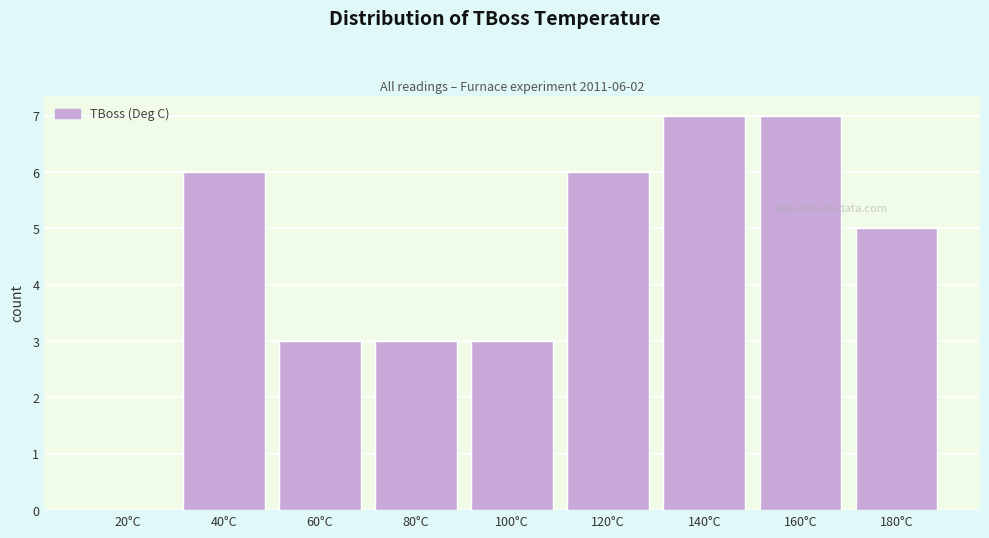

Reading right to left, list all the values displayed in this chart.

180°C=5	160°C=7	140°C=7	120°C=6	100°C=3	80°C=3	60°C=3	40°C=6	20°C=0